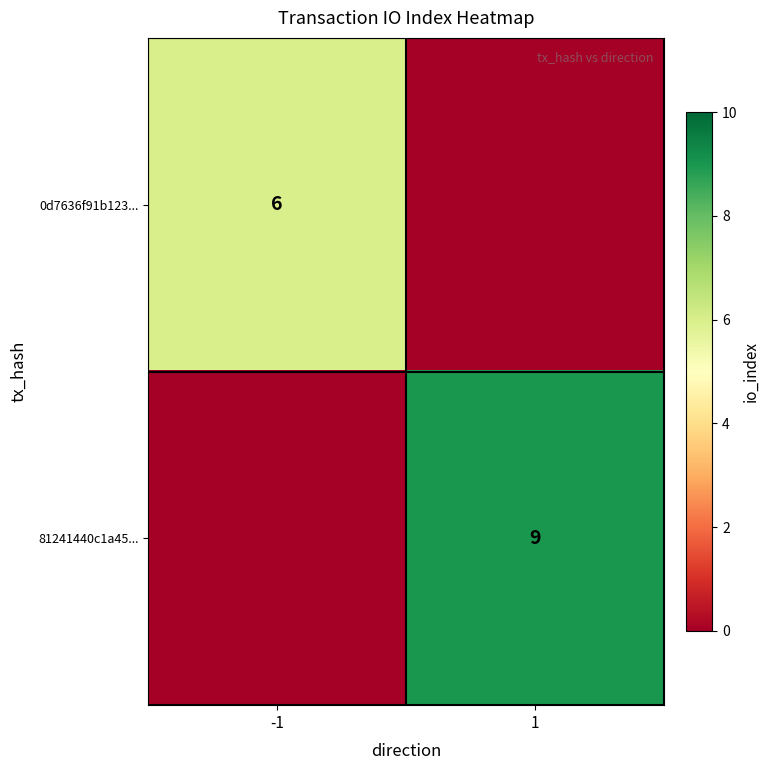

The 0d7636f91b123... series shows 4 at -1. True or false?

False